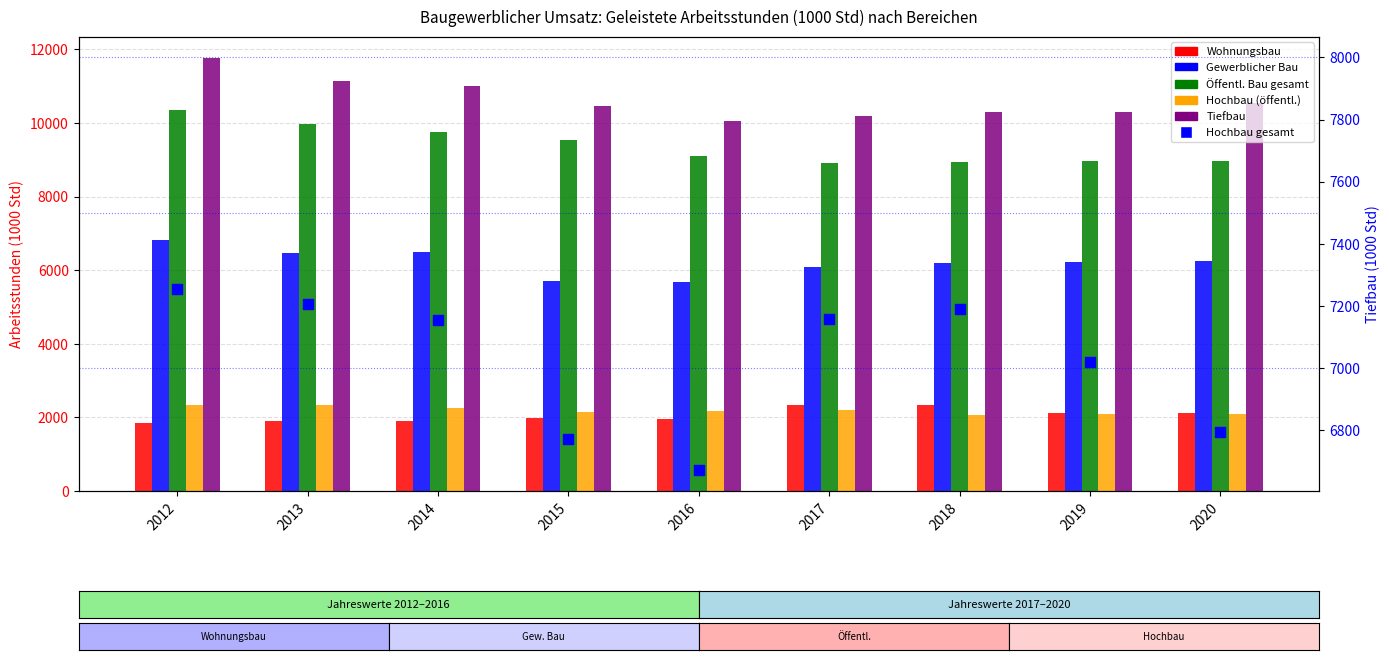

Which series reaches the minimum Y coordinate?

Wohnungsbau